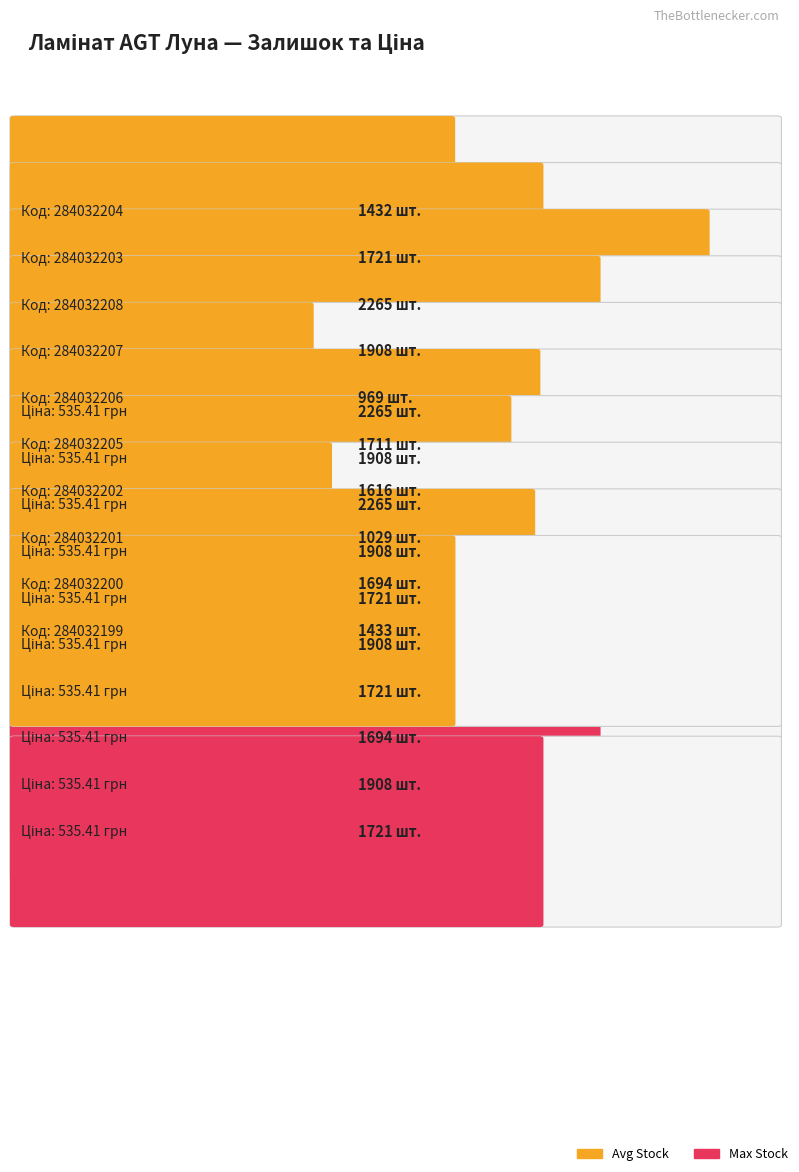

What is the sum of the Avg Stock values at 284032208 and 284032202?

3881